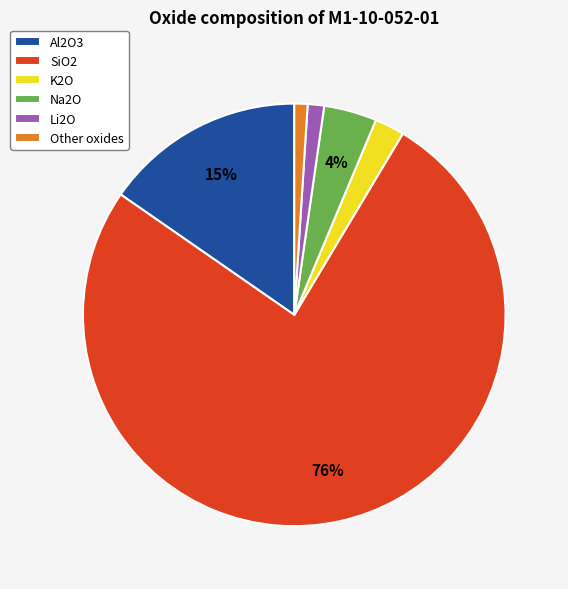

To the nearest percent, what is the difference between the Al2O3 and Other oxides slice percentages?

14%